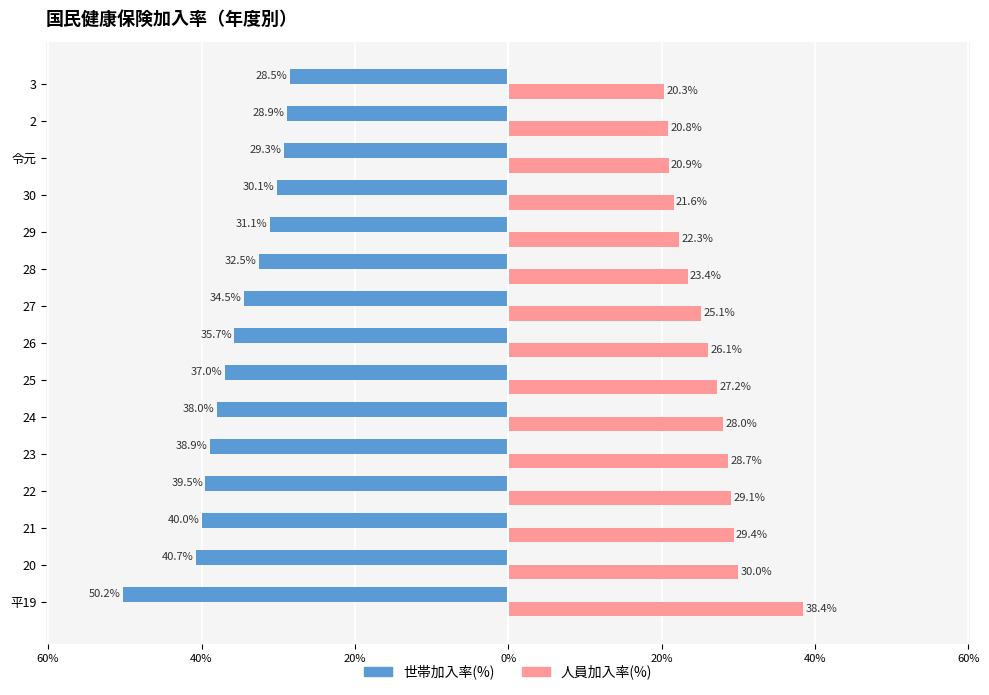

Which series has the widest spread of values?

世帯加入率(%)